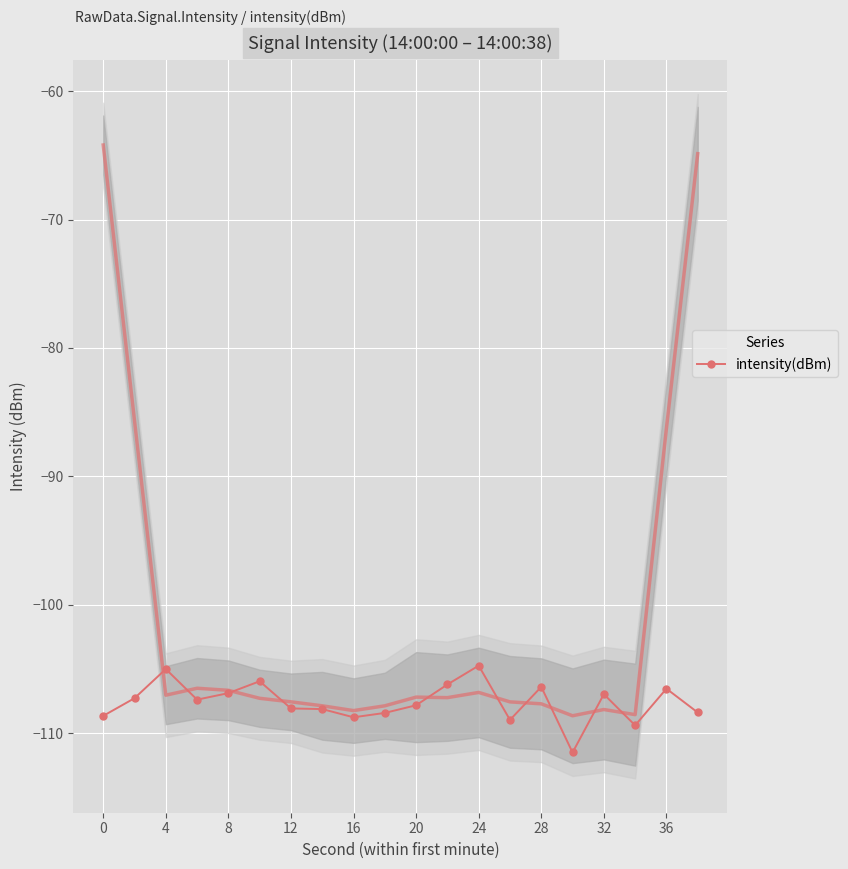

The value of intensity(dBm) at 4 is -105.0. True or false?

True